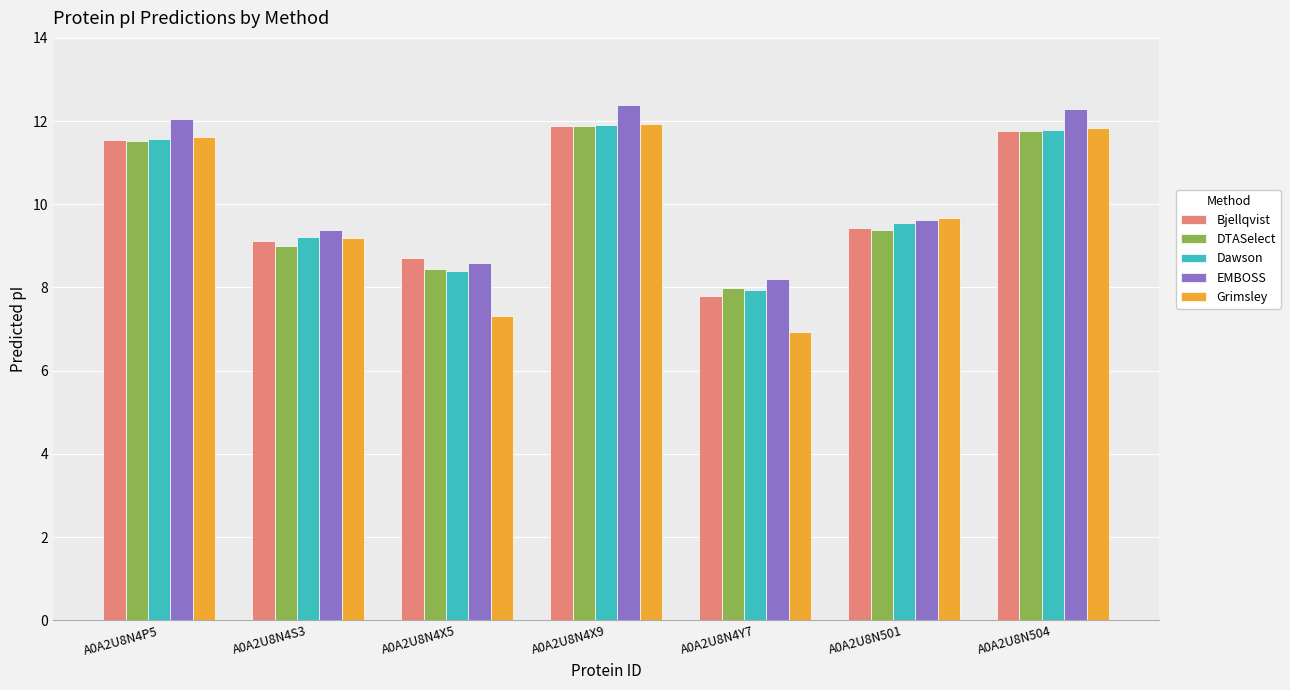

What is the value of the EMBOSS bar at the 4th from the left?

12.4